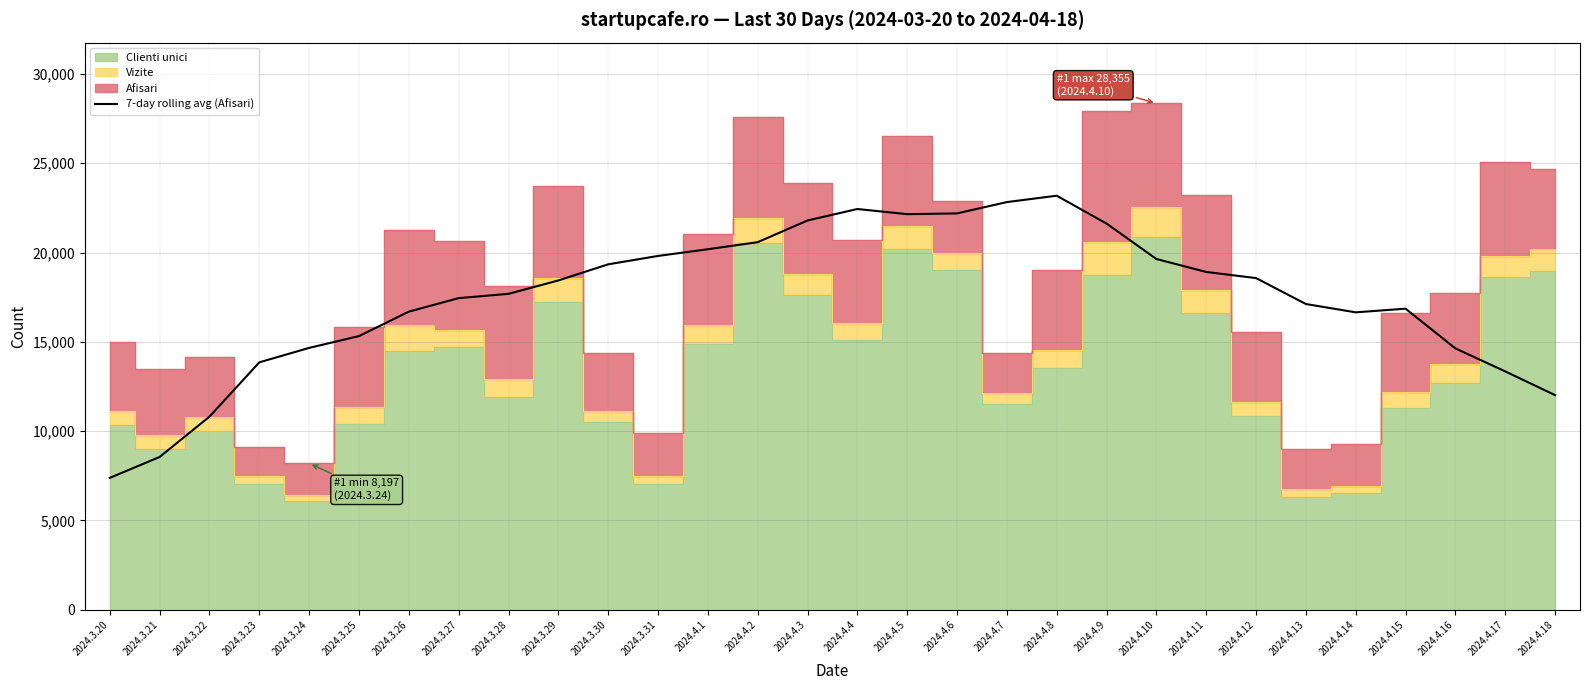

At which category does the chart reach its peak across all series?

2024.4.8